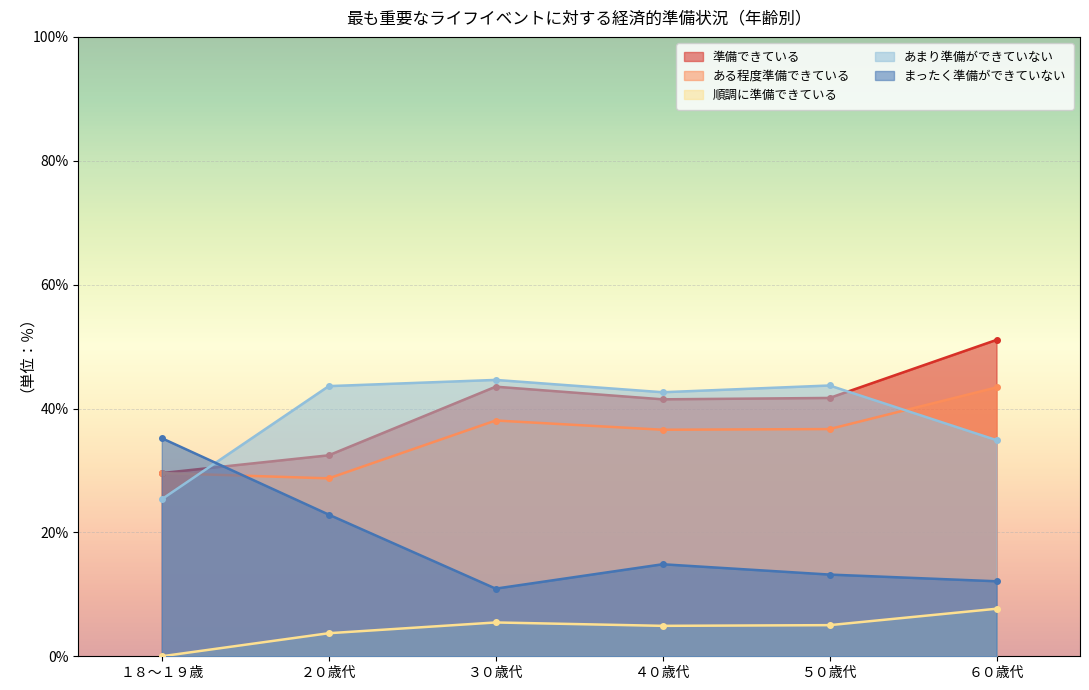

What is the spread (max minus min) of values at ５０歳代?

38.7